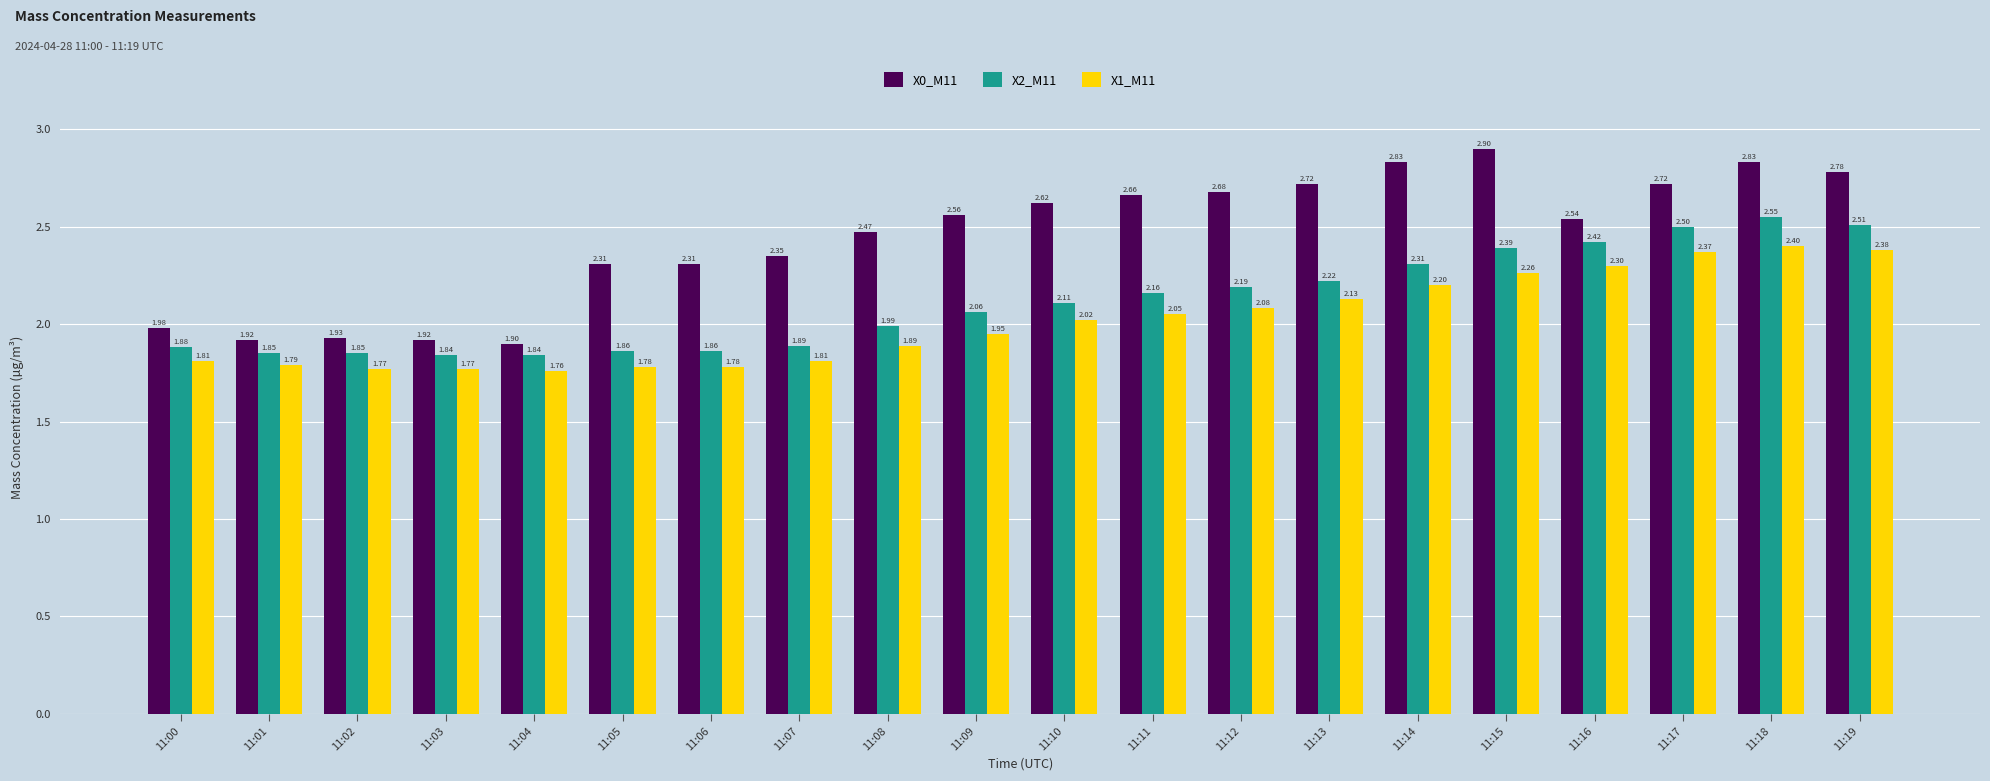

The X1_M11 series shows 3.1 at 11:07. True or false?

False